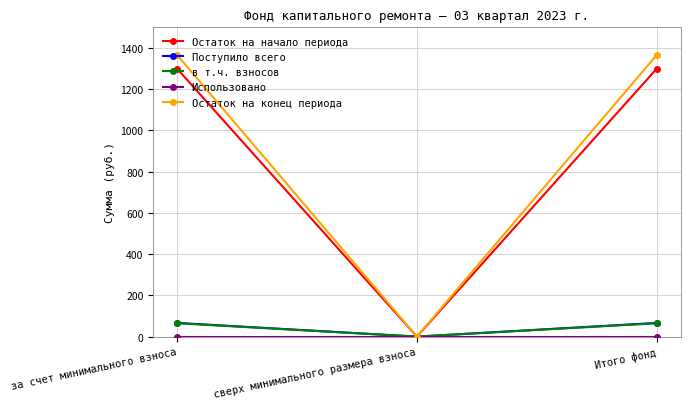

How many lines are shown in the chart?

5